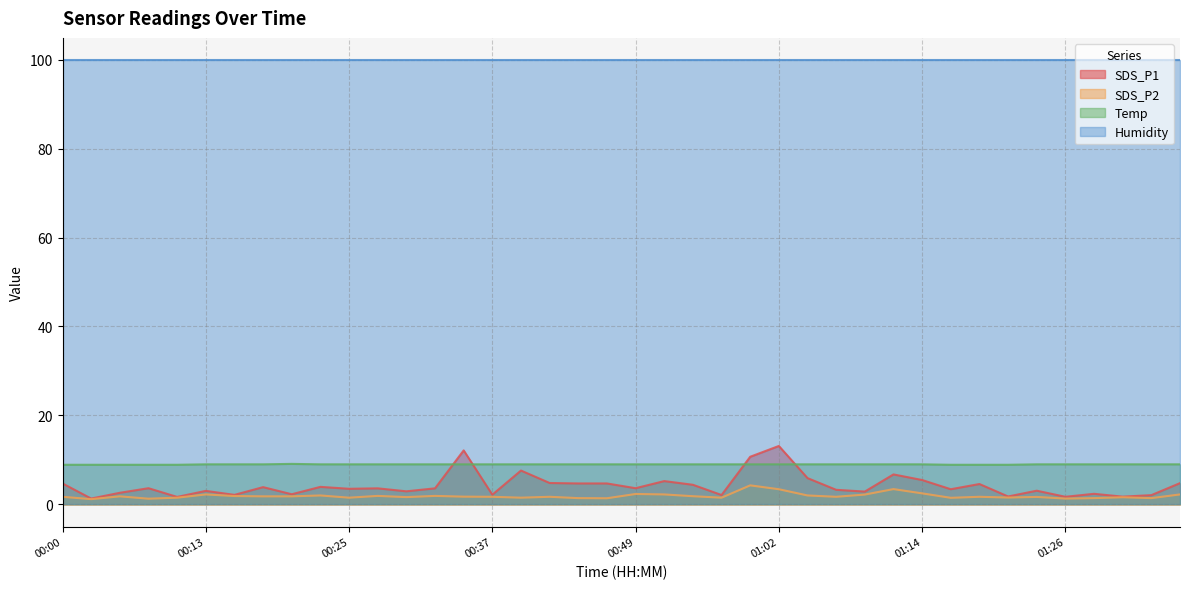

Between which two adjacent categories do SDS_P1 and Temp first intersect?

00:32 and 00:35